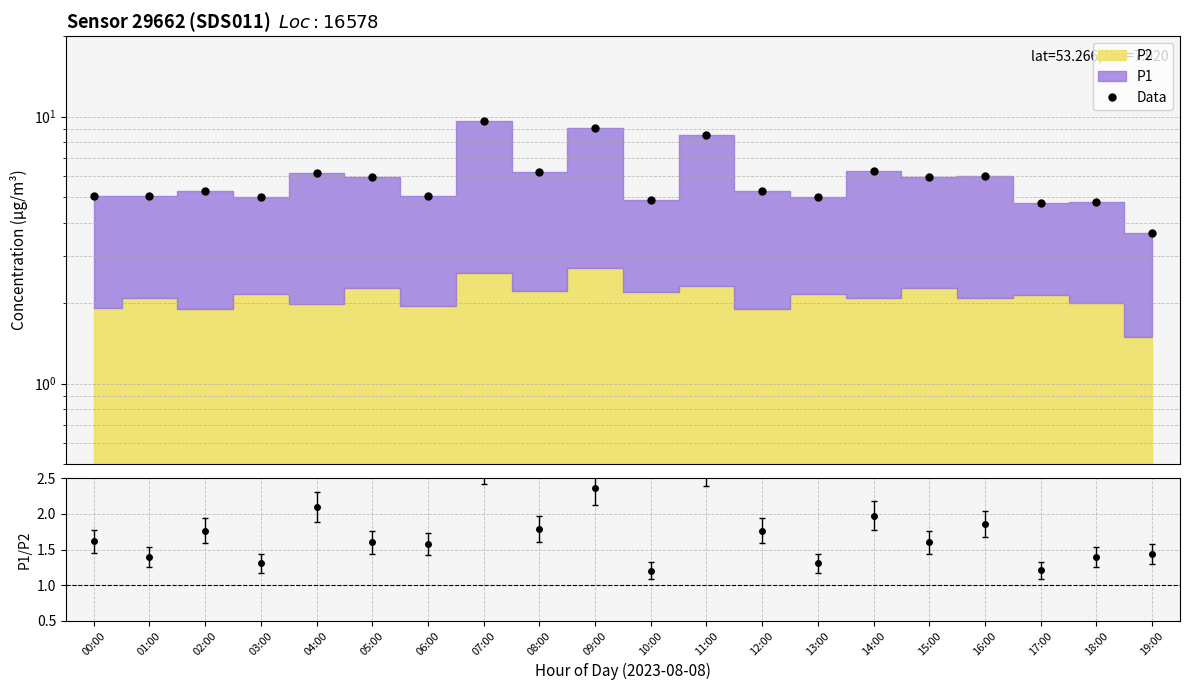

How many values are below 5?

4